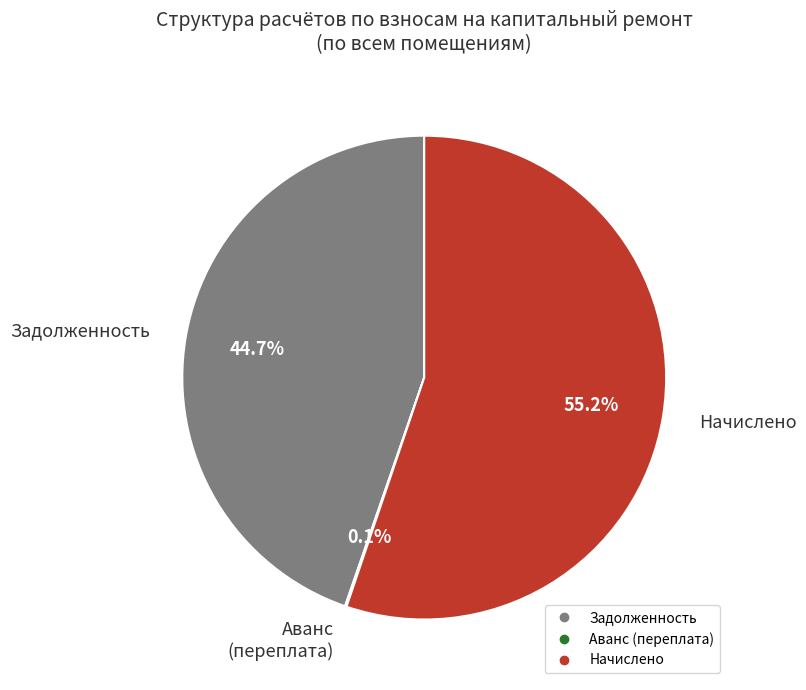

Is Начислено the majority of the pie?

Yes